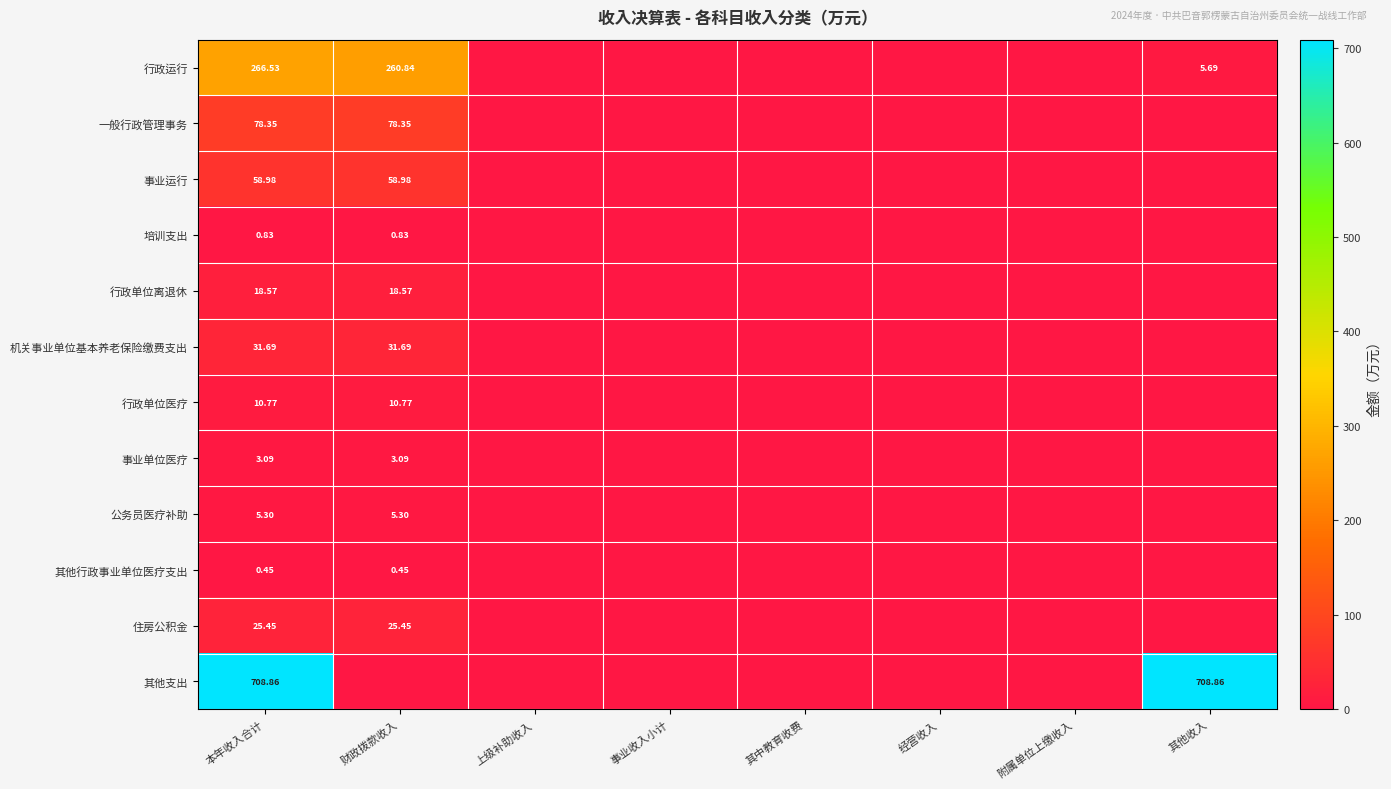

Which series has the largest range (max minus min)?

其他支出